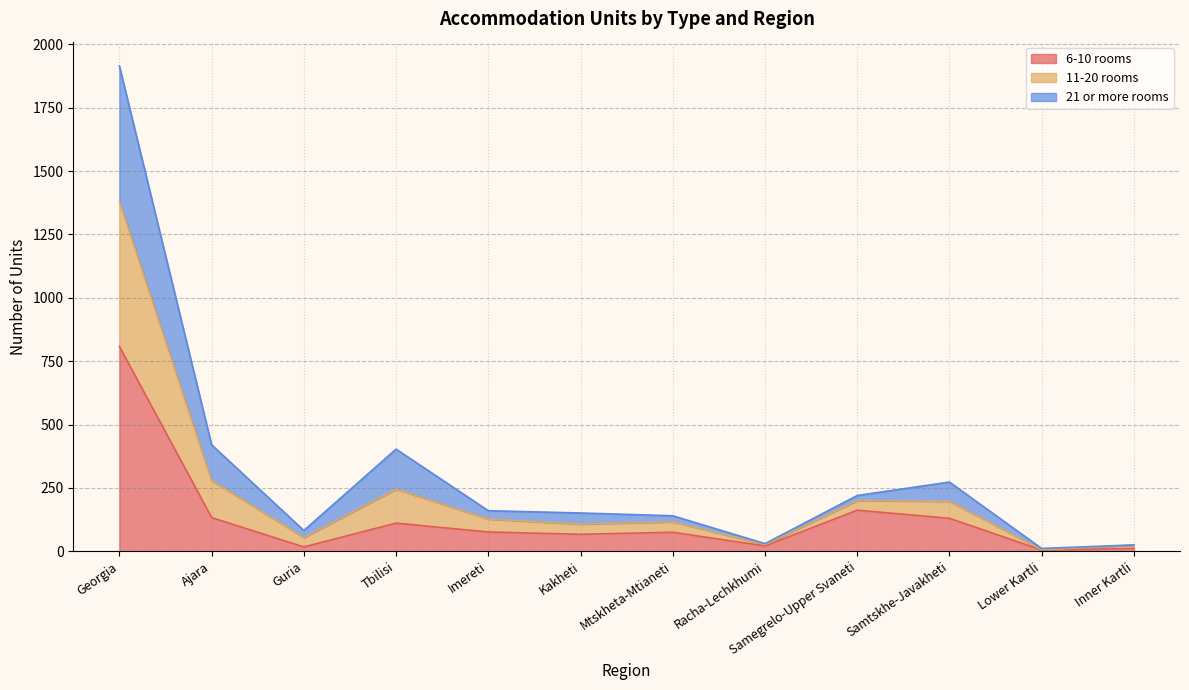

What are all the series names shown in the legend?

6-10 rooms, 11-20 rooms, 21 or more rooms